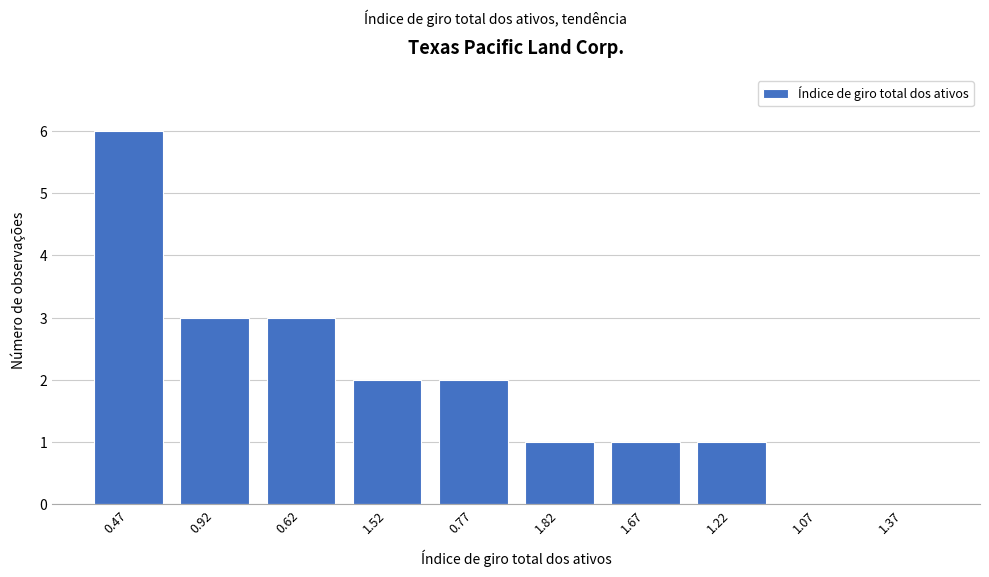

Reading right to left, list all the values displayed in this chart.

1.37=0	1.07=0	1.22=1	1.67=1	1.82=1	0.77=2	1.52=2	0.62=3	0.92=3	0.47=6